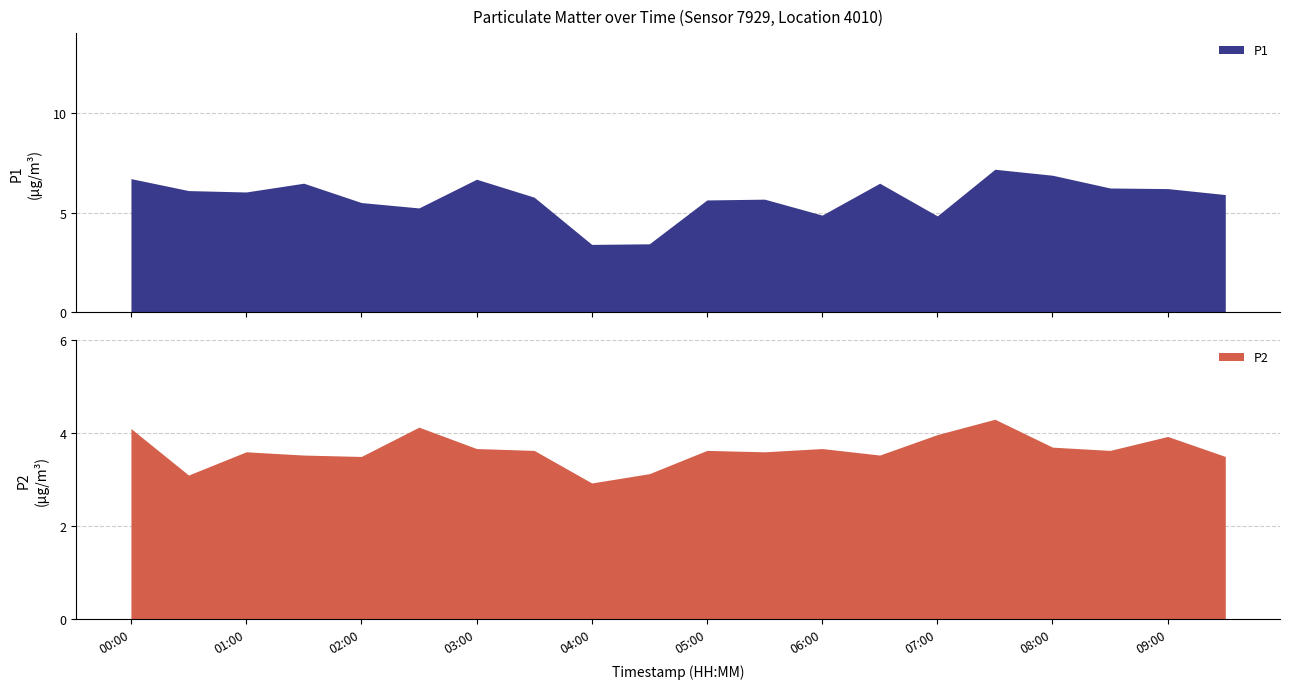

At which category does P1 reach its first local valley?

01:00